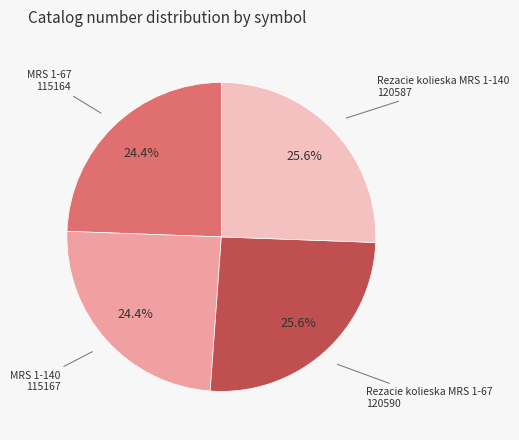

Does any single category account for the majority?

No